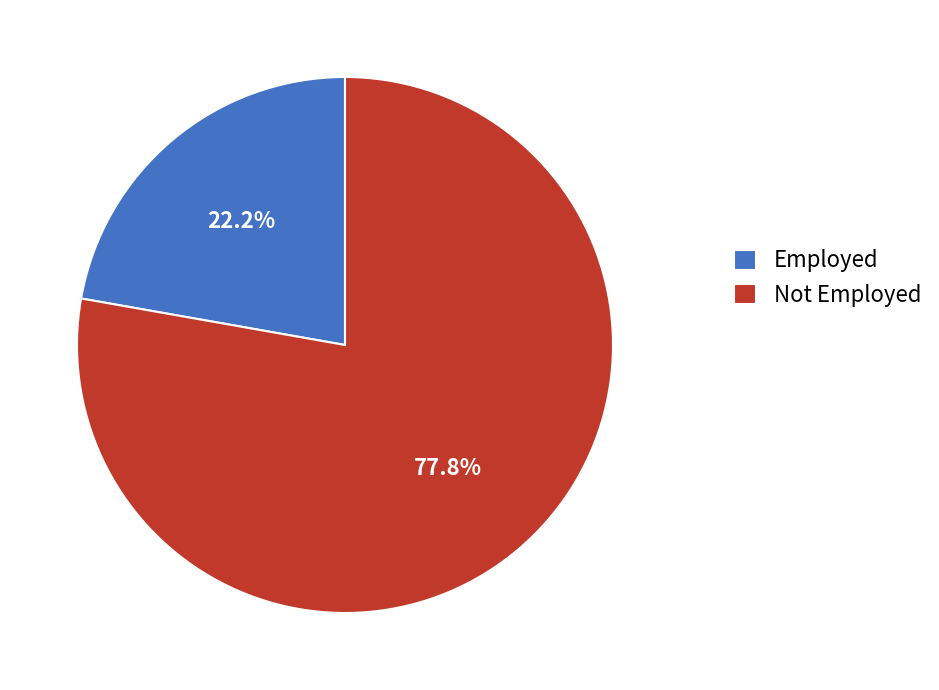

Rank the categories by value from highest to lowest.

Not Employed, Employed